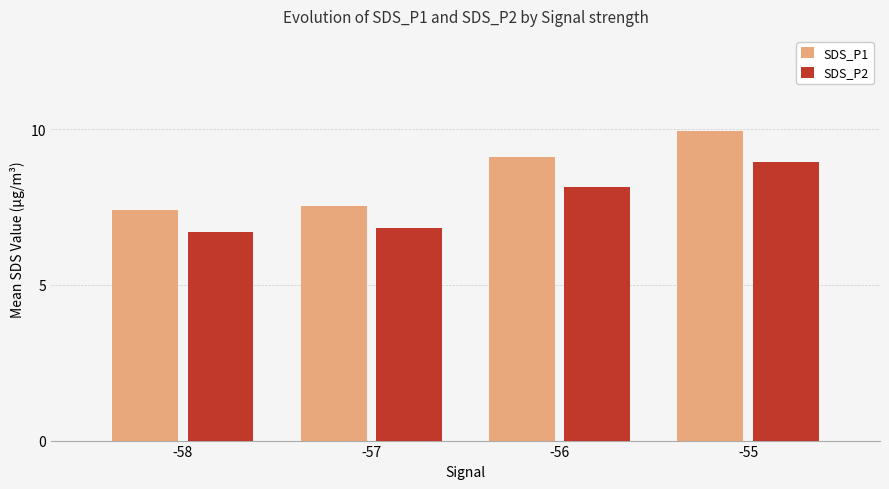

What is the difference between the highest and lowest values at -58?

0.7